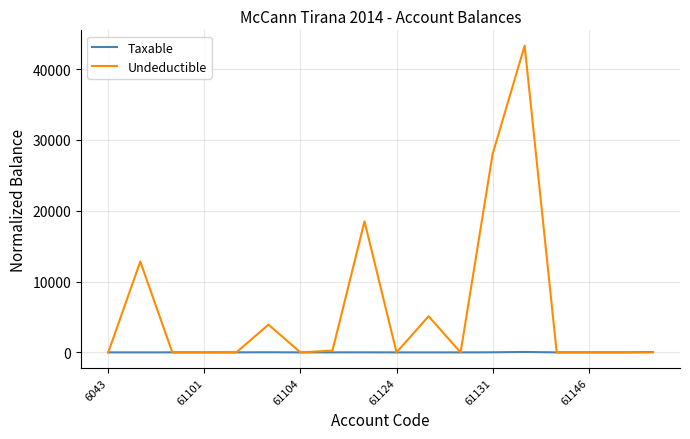

Rank the series by their average value, from highest to lowest.

Undeductible, Taxable